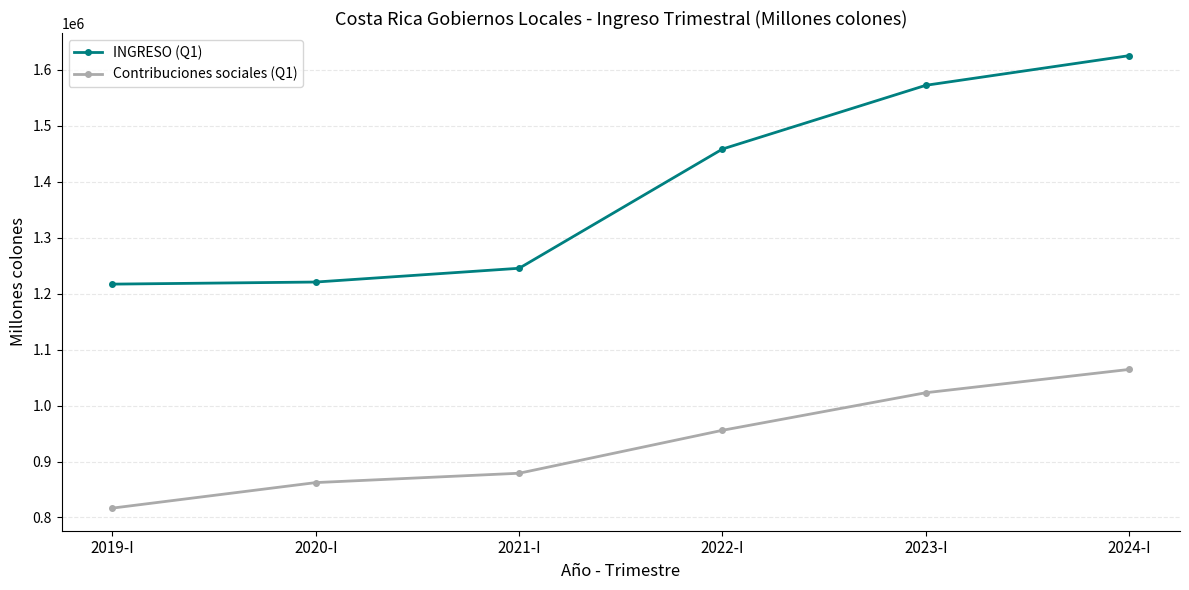

What is the difference between the highest and lowest values at 2019-I?

400258.6